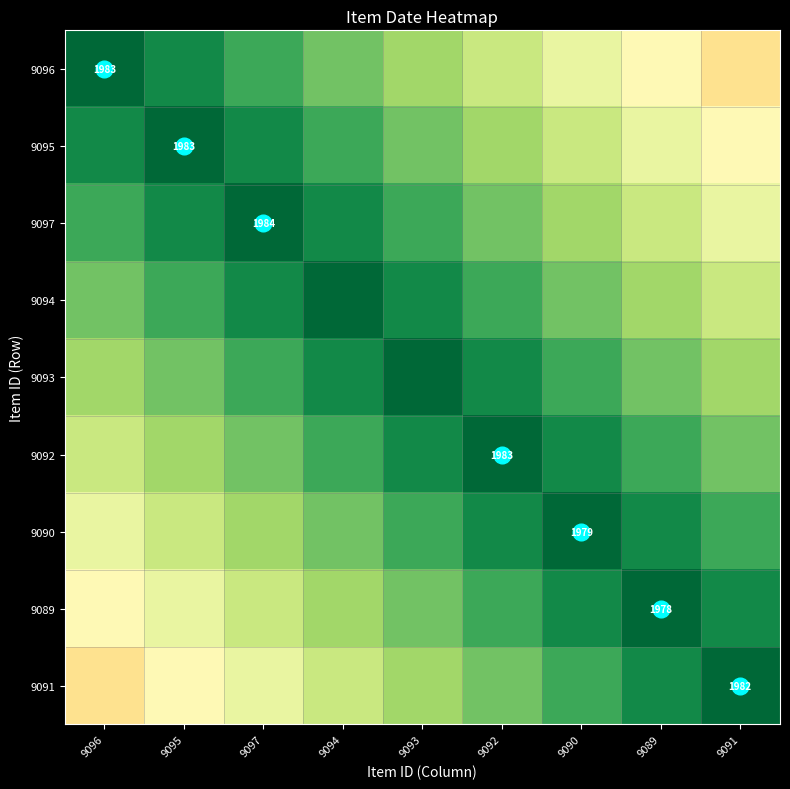

Which series has the largest total across all categories?

9093